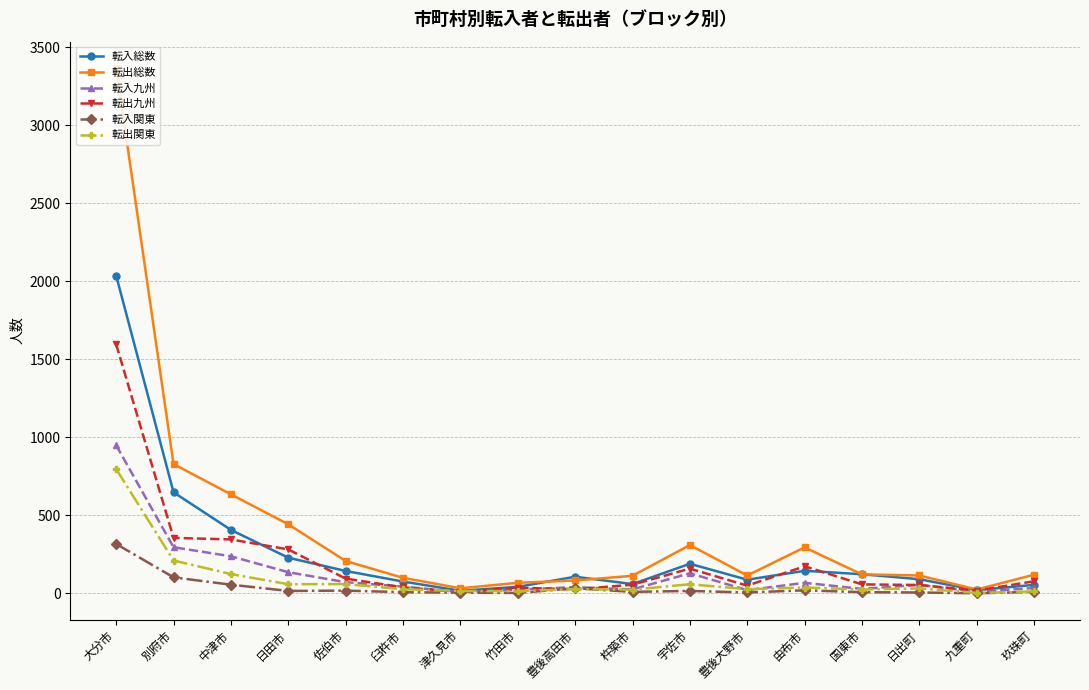

What position from the right is 九重町?

2